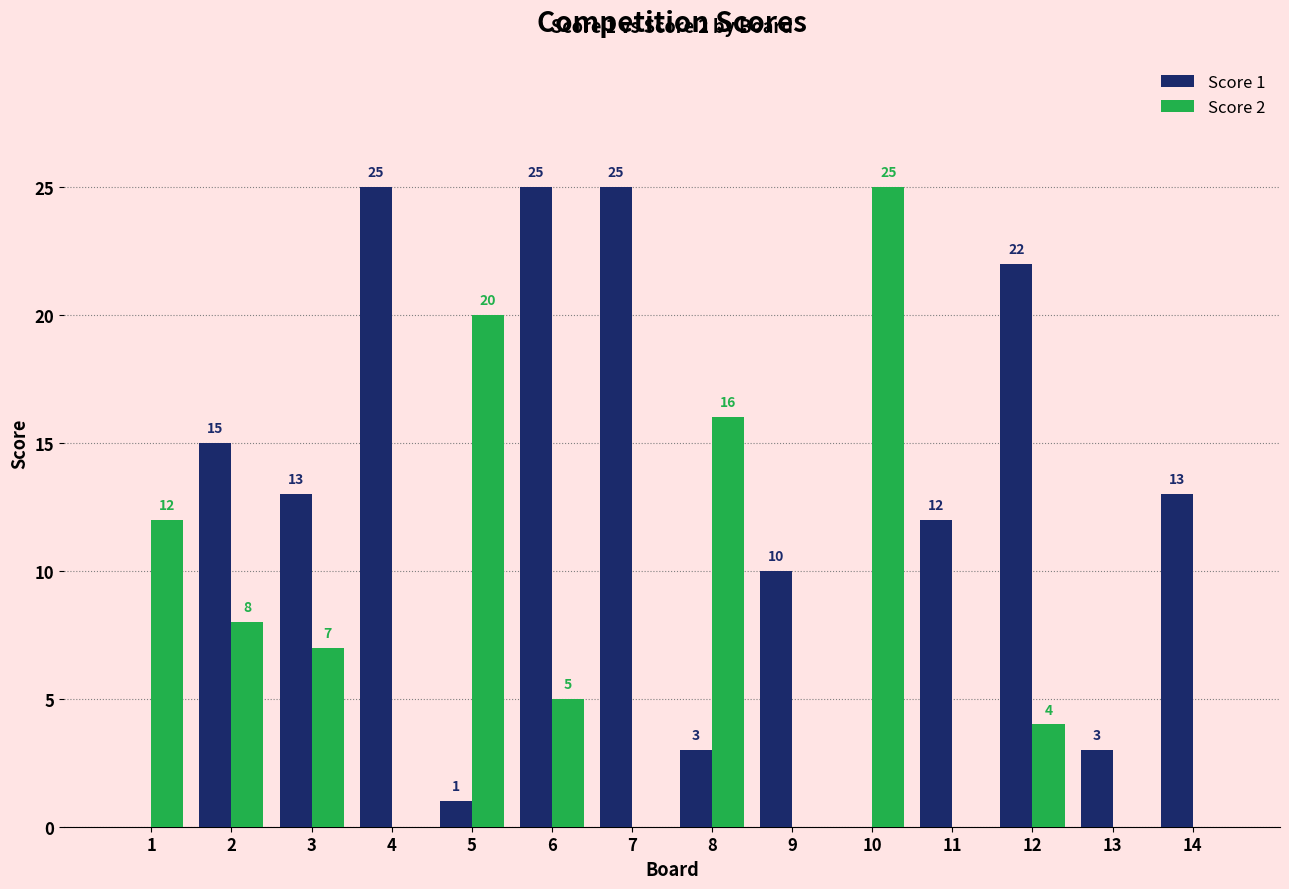

How many positive values does the Score 1 series have?

12